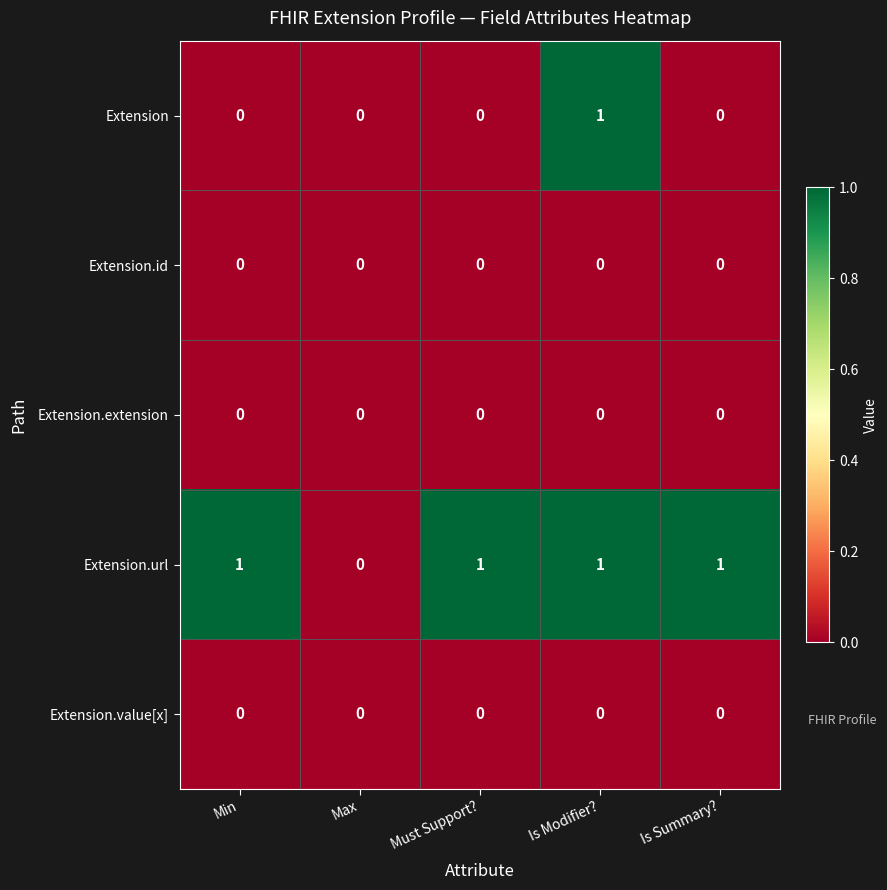

Reading left to right, transcribe all the data shown in this chart.

Extension: Min=0	Max=0	Must Support?=0	Is Modifier?=1	Is Summary?=0
Extension.id: Min=0	Max=0	Must Support?=0	Is Modifier?=0	Is Summary?=0
Extension.extension: Min=0	Max=0	Must Support?=0	Is Modifier?=0	Is Summary?=0
Extension.url: Min=1	Max=0	Must Support?=1	Is Modifier?=1	Is Summary?=1
Extension.value[x]: Min=0	Max=0	Must Support?=0	Is Modifier?=0	Is Summary?=0